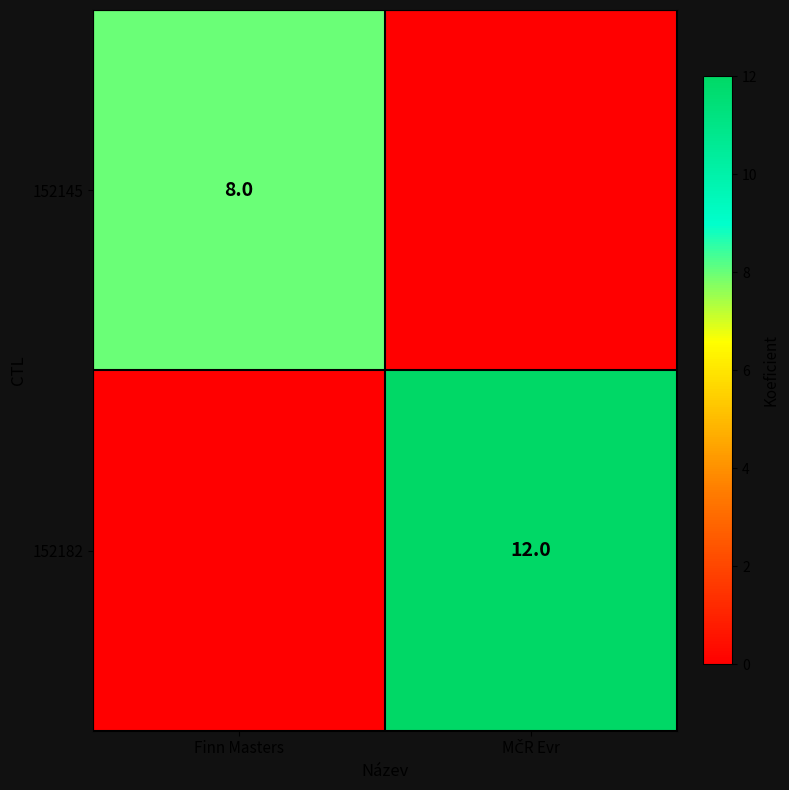

Is it true that 152145 equals 14 at Finn Masters?

False